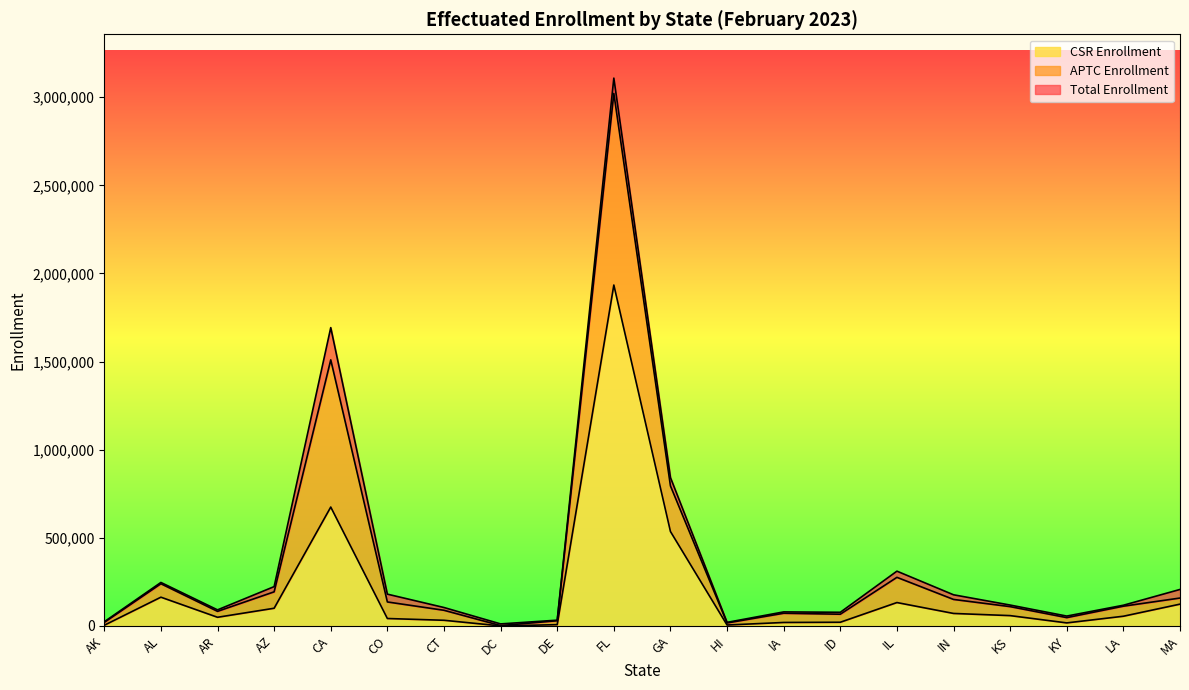

Read the APTC Enrollment value at HI.

17099